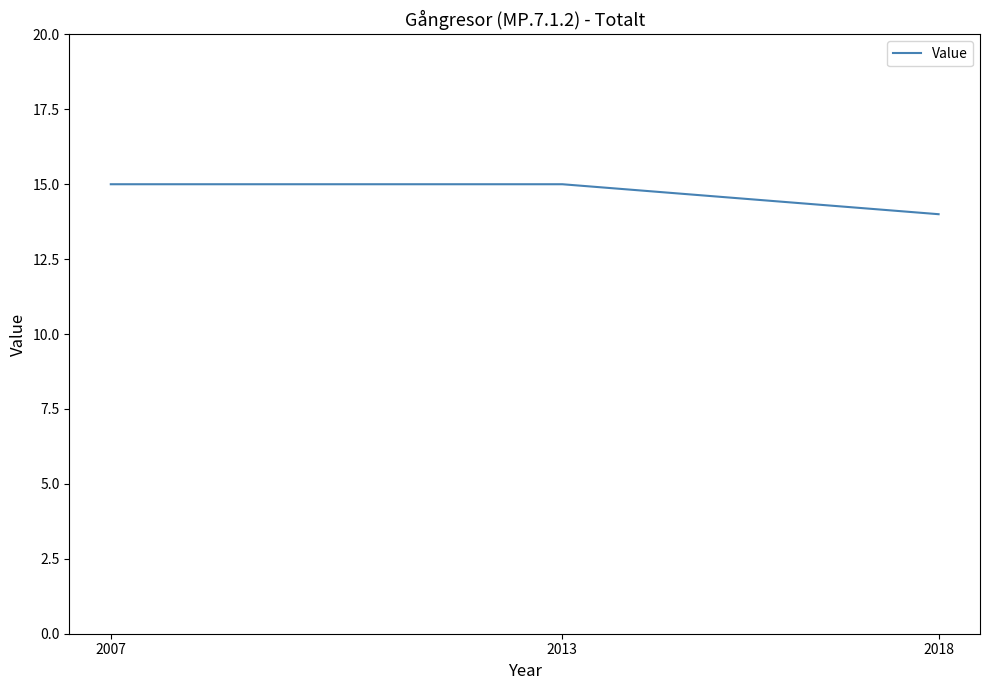

Reading right to left, extract all data points from this chart.

14	15	15